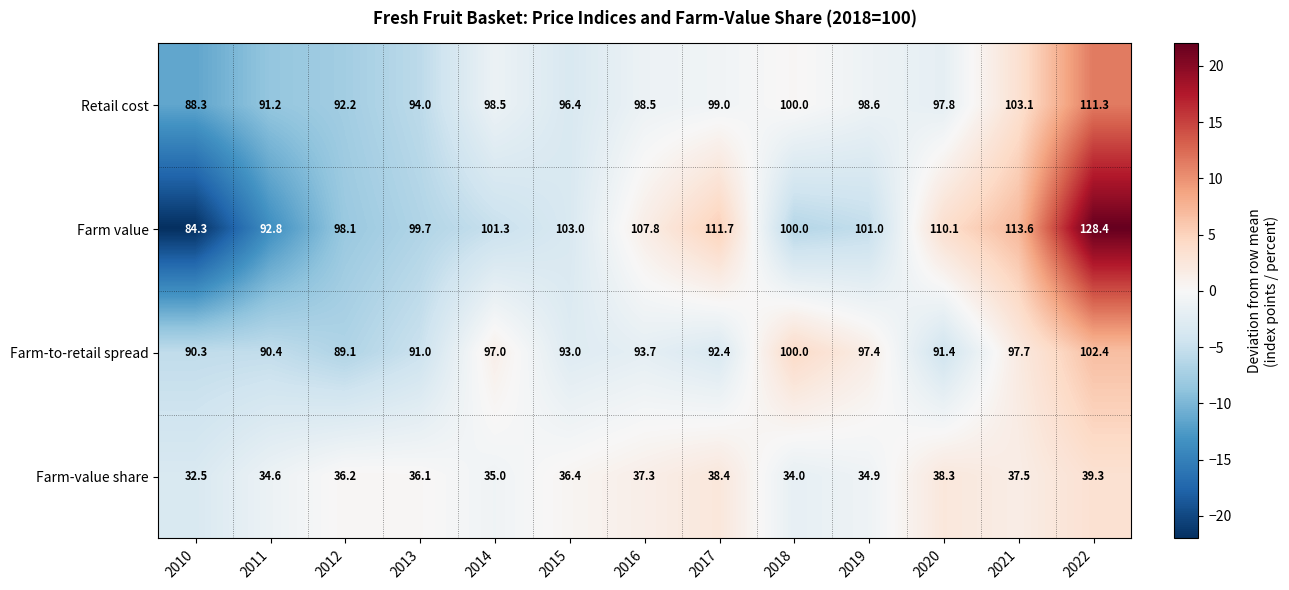

Which series has the largest range (max minus min)?

Farm value